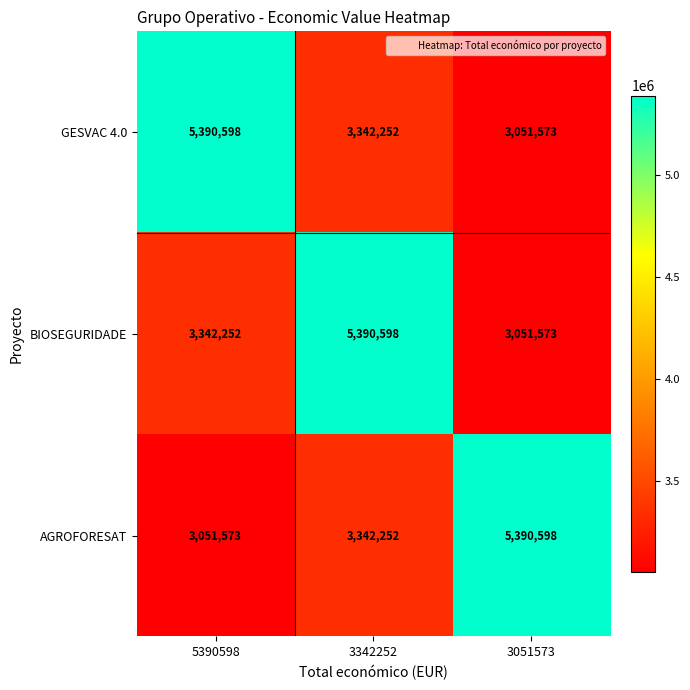

True or false: GESVAC 4.0 has a value of 3342252 at 3342252.

True